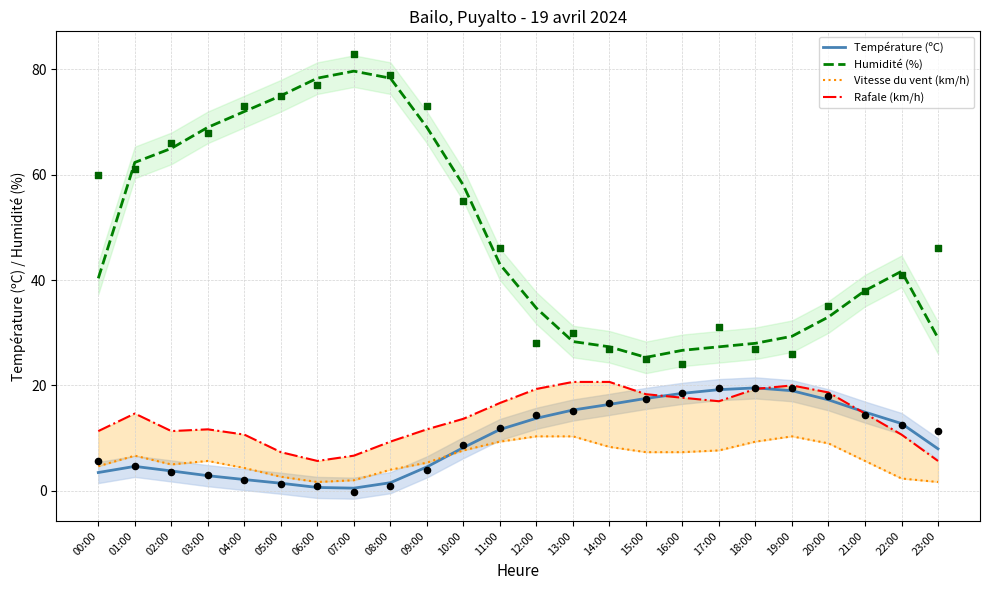

Which series has the widest spread of Y values?

Humidité (%)